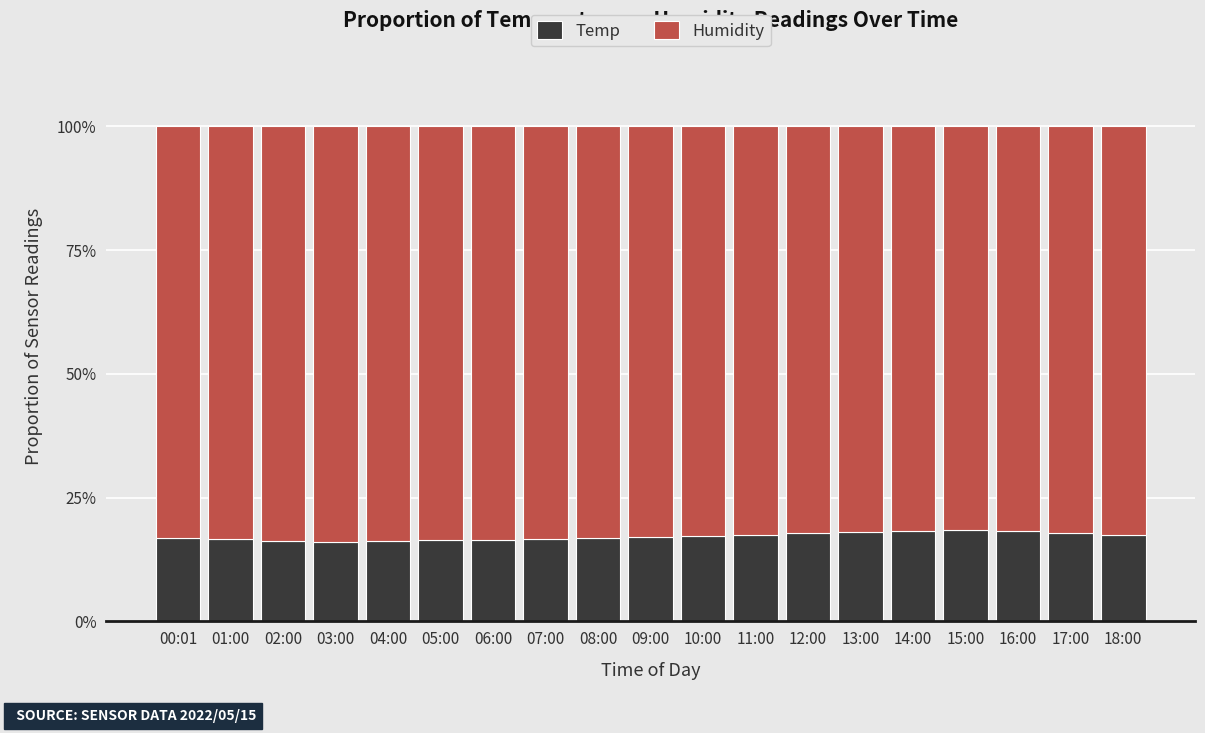

What is the total value across all series at 12:00?

100.0